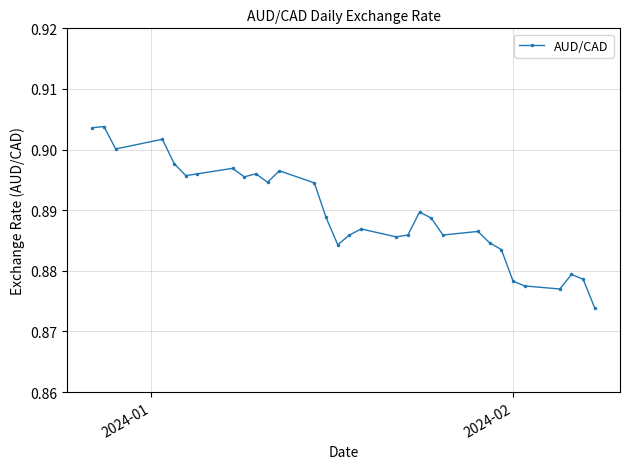

Count the values in the range 0 to 1.

31